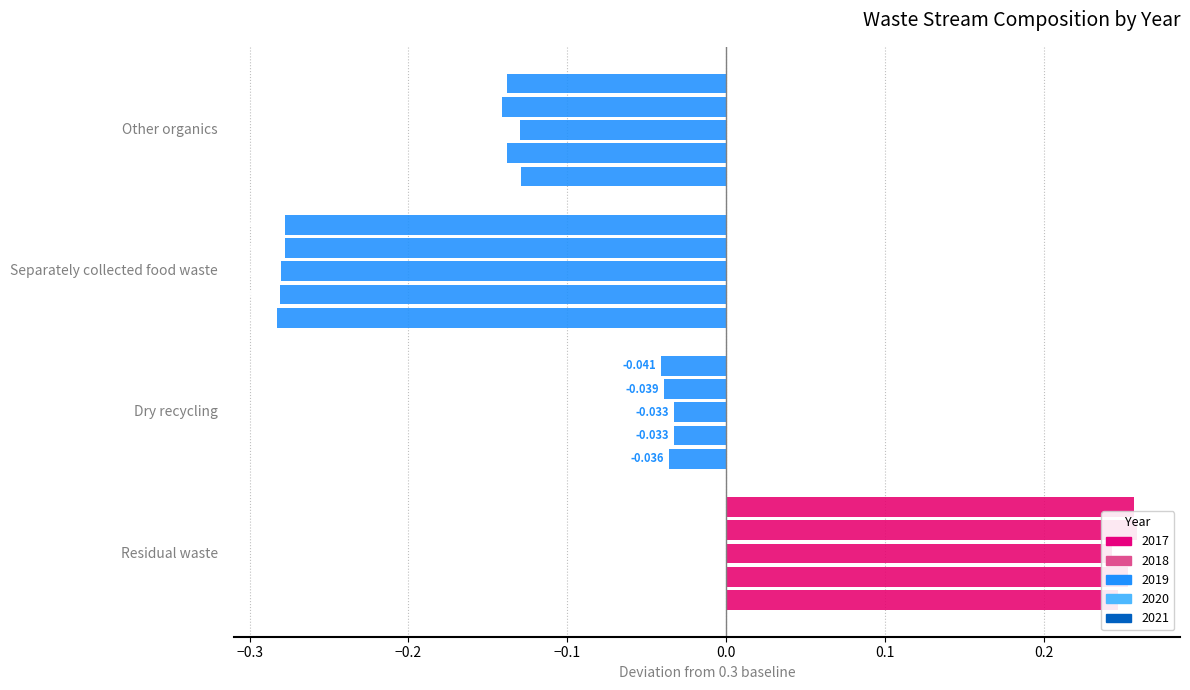

Between Separately collected food waste and Dry recycling, which is larger?

Dry recycling